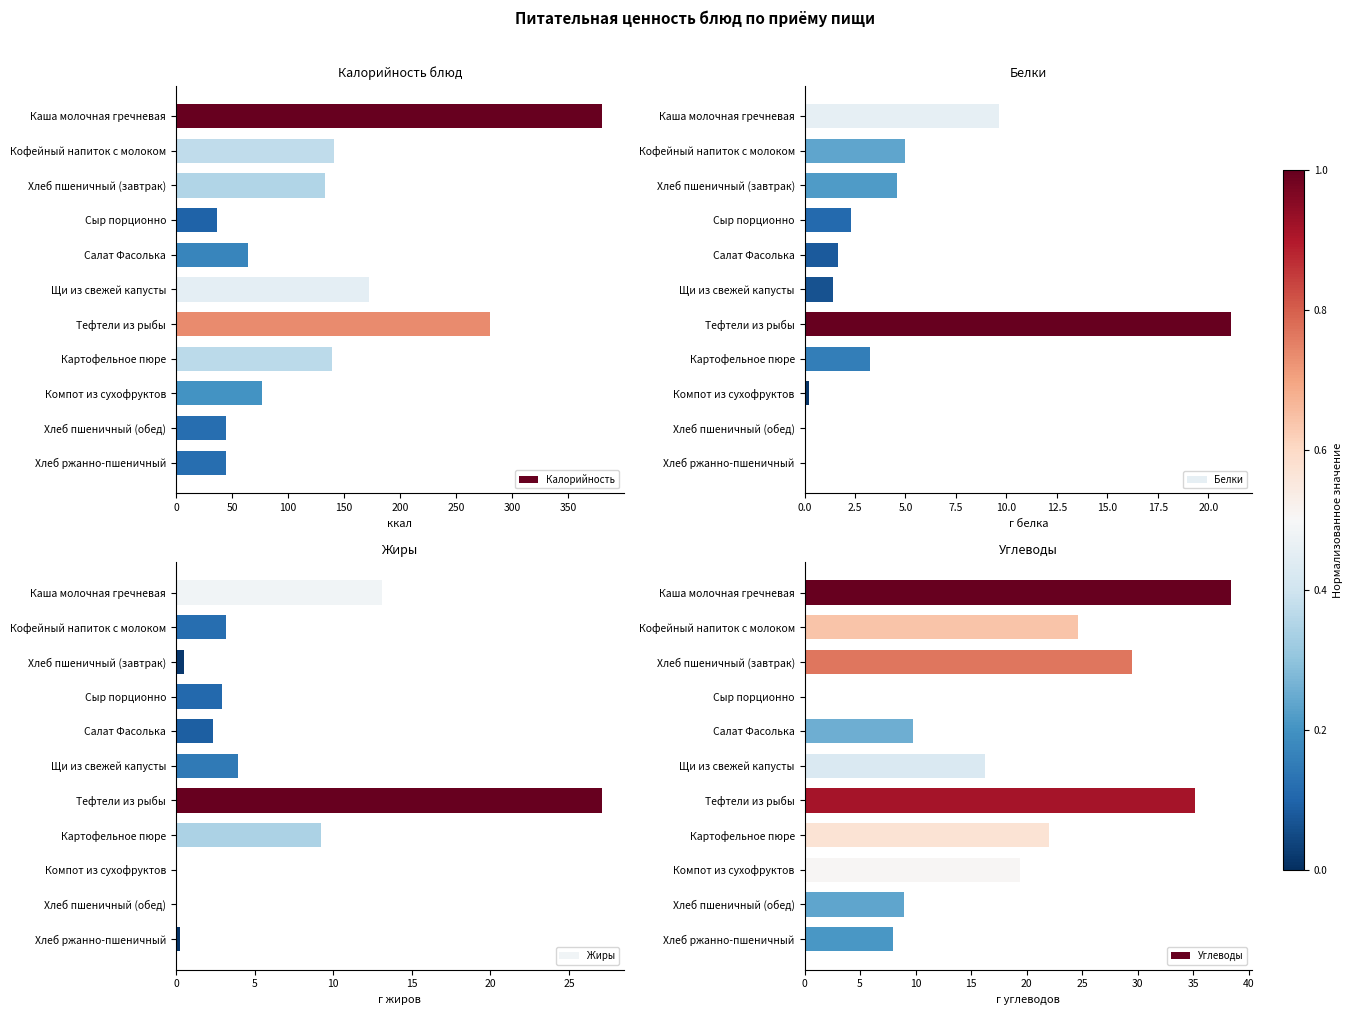

What is the difference between the maximum and minimum values in the Калорийность series?

343.9